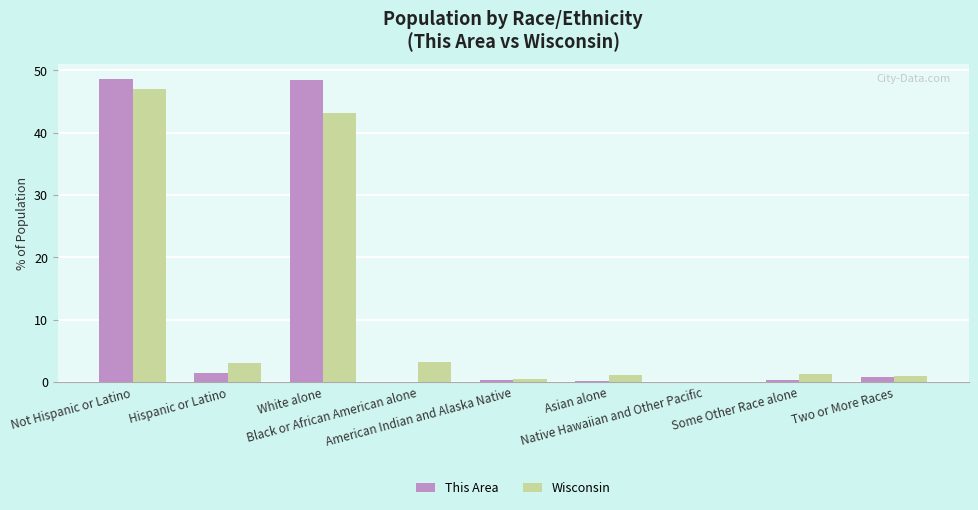

What is the sum of all This Area values?

100.0